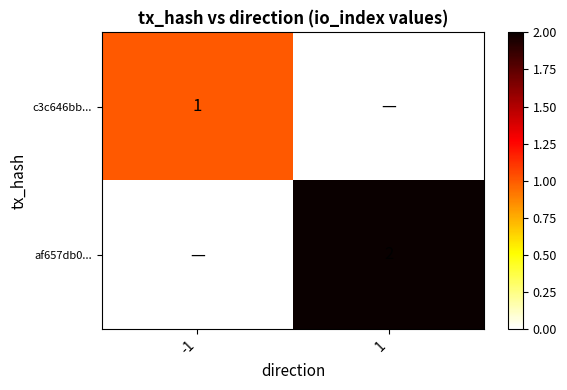

How many distinct data groups are displayed?

2